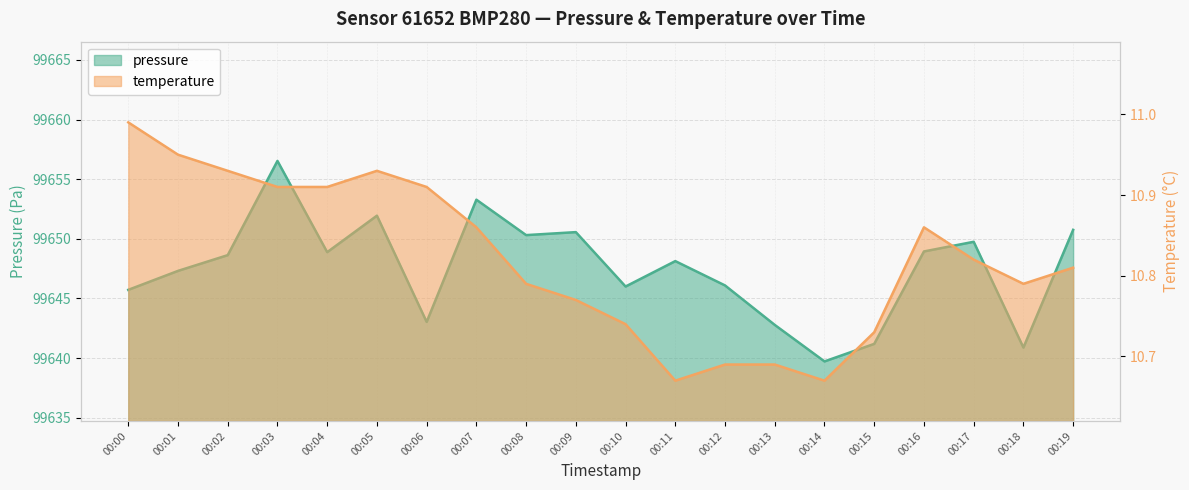

List the series in order of their peak value, highest first.

pressure, temperature